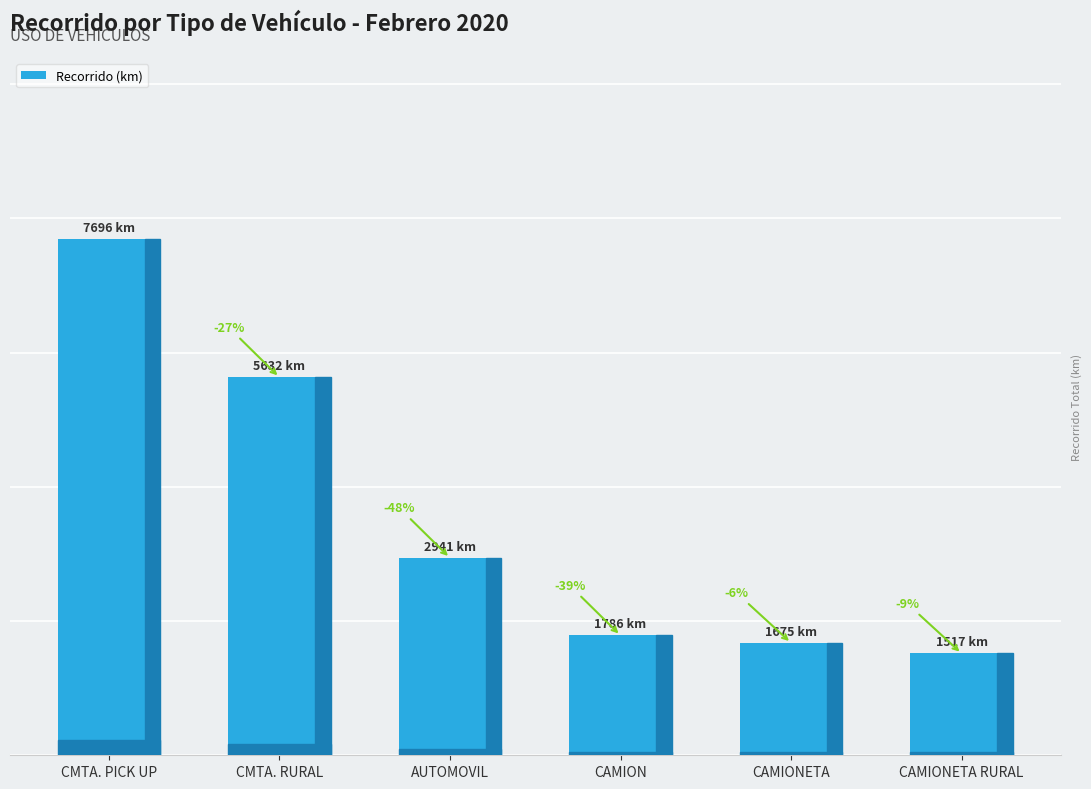

What is the greatest value displayed?

7696